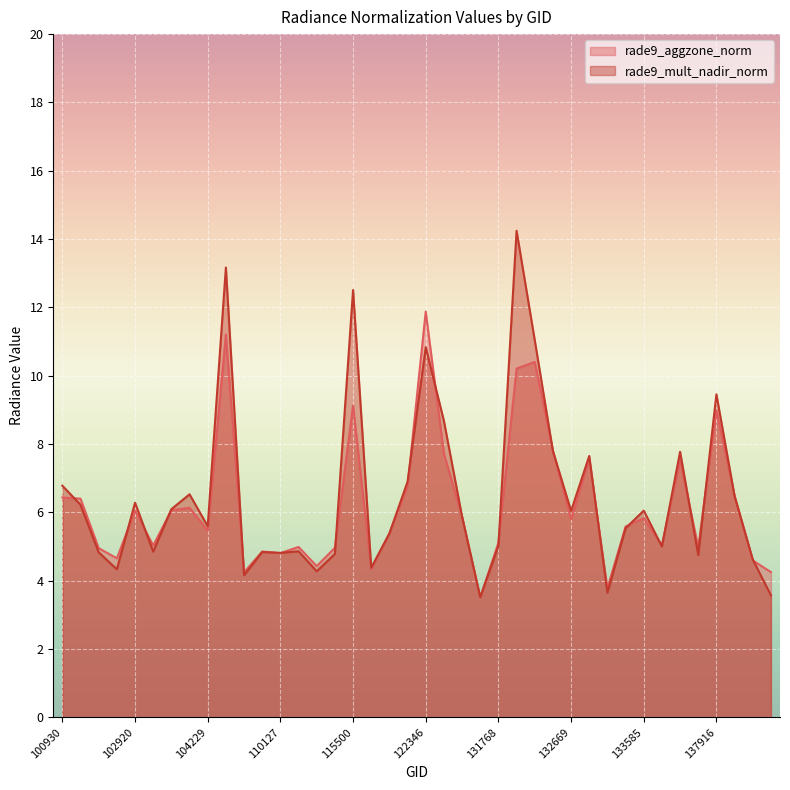

What is the difference between the maximum and minimum values in the rade9_mult_nadir_norm series?

10.7